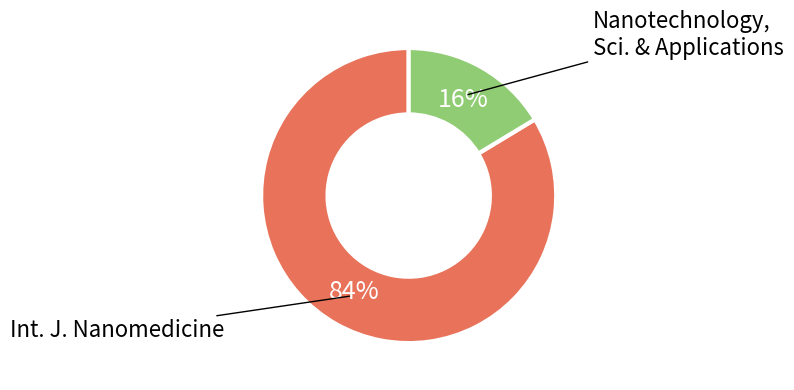

To the nearest percent, what is the average slice percentage?

50%